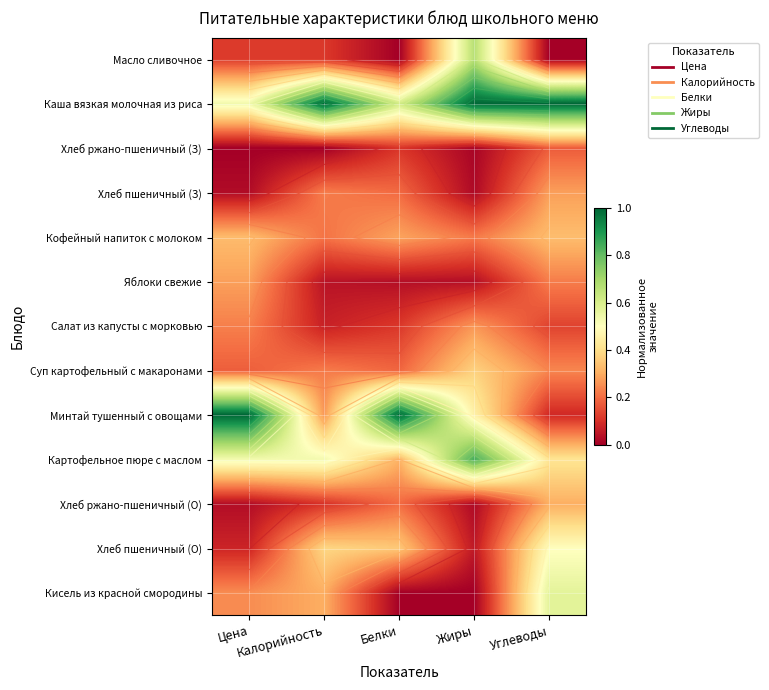

At how many categories does at least one series exceed 0?

5